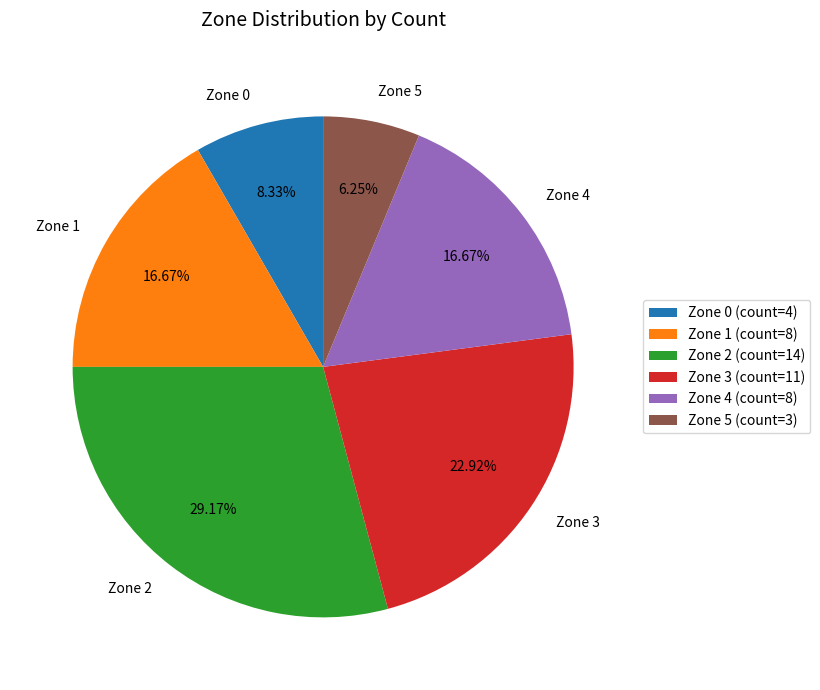

Do Zone 0 and Zone 2 together represent more than half of the pie?

No